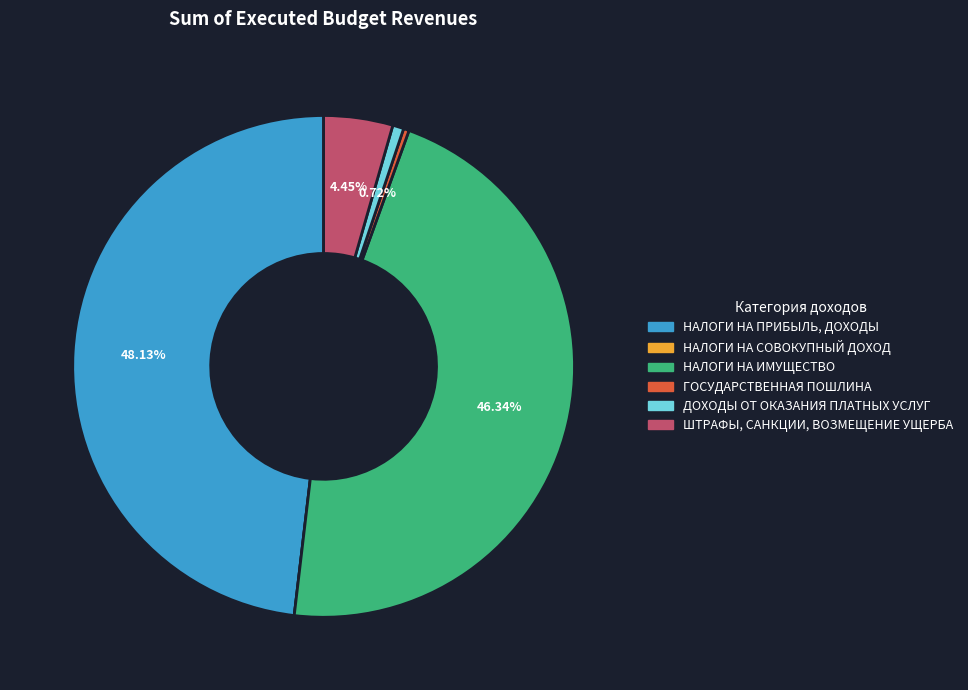

Approximately how many times larger is the value at ДОХОДЫ ОТ ОКАЗАНИЯ ПЛАТНЫХ УСЛУГ compared to ГОСУДАРСТВЕННАЯ ПОШЛИНА?

2.0